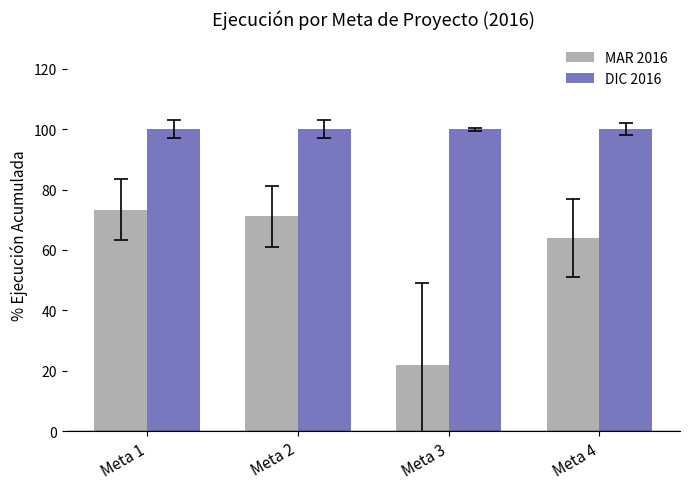

How many bars are there in total?

8